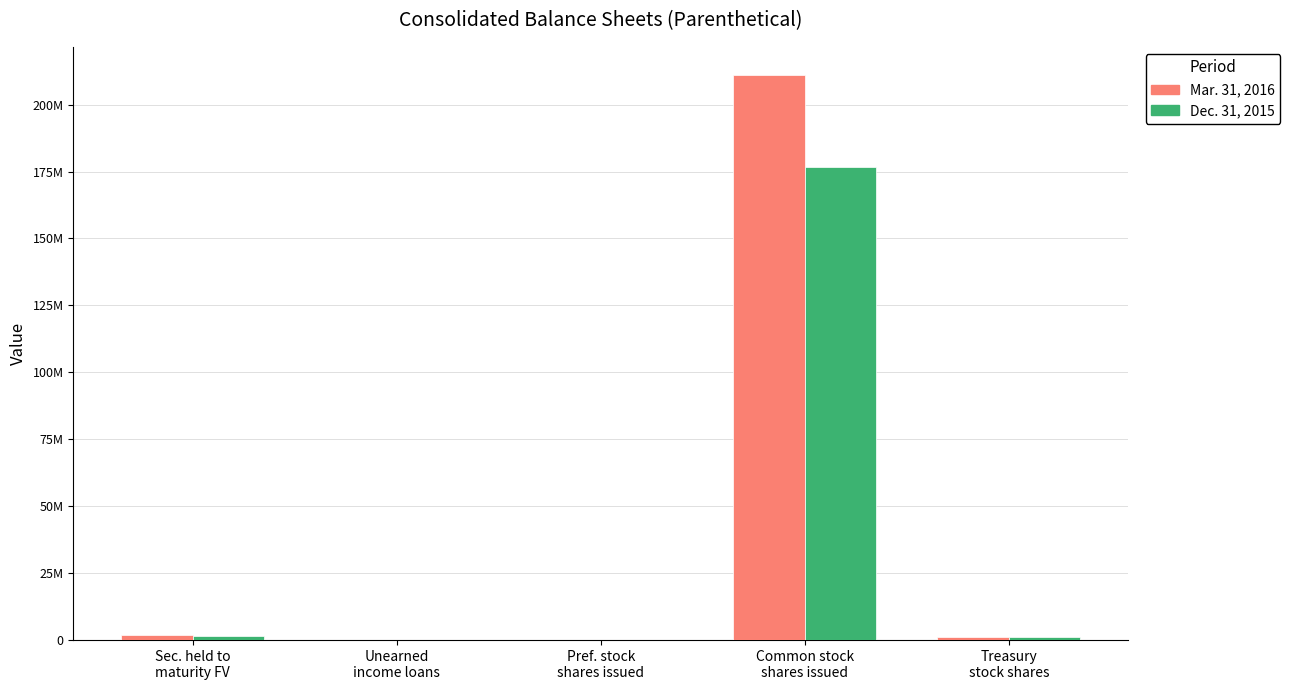

What are all the series names shown in the legend?

Mar. 31, 2016, Dec. 31, 2015